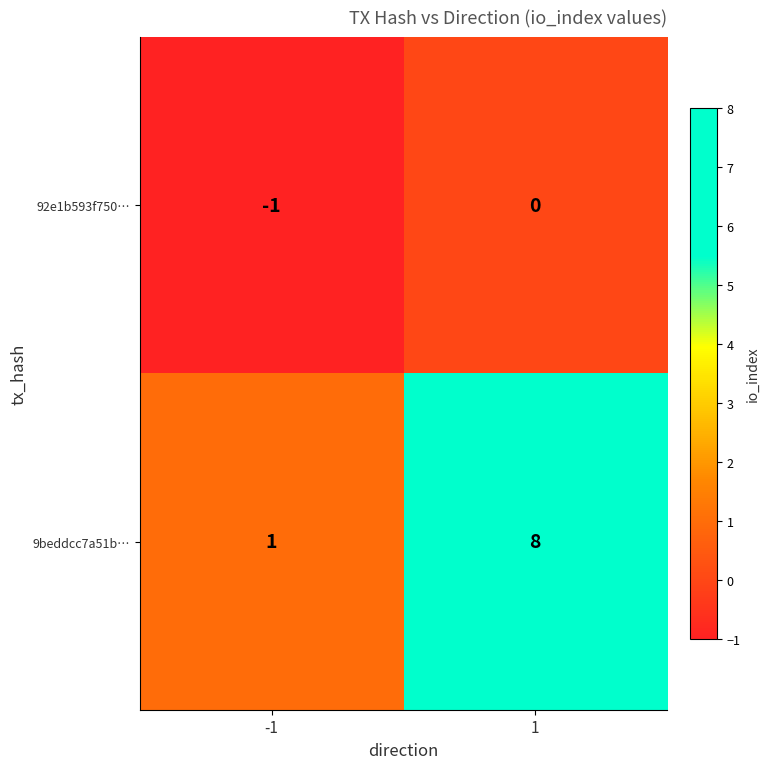

Which series has the largest total across all categories?

9beddcc7a51b…